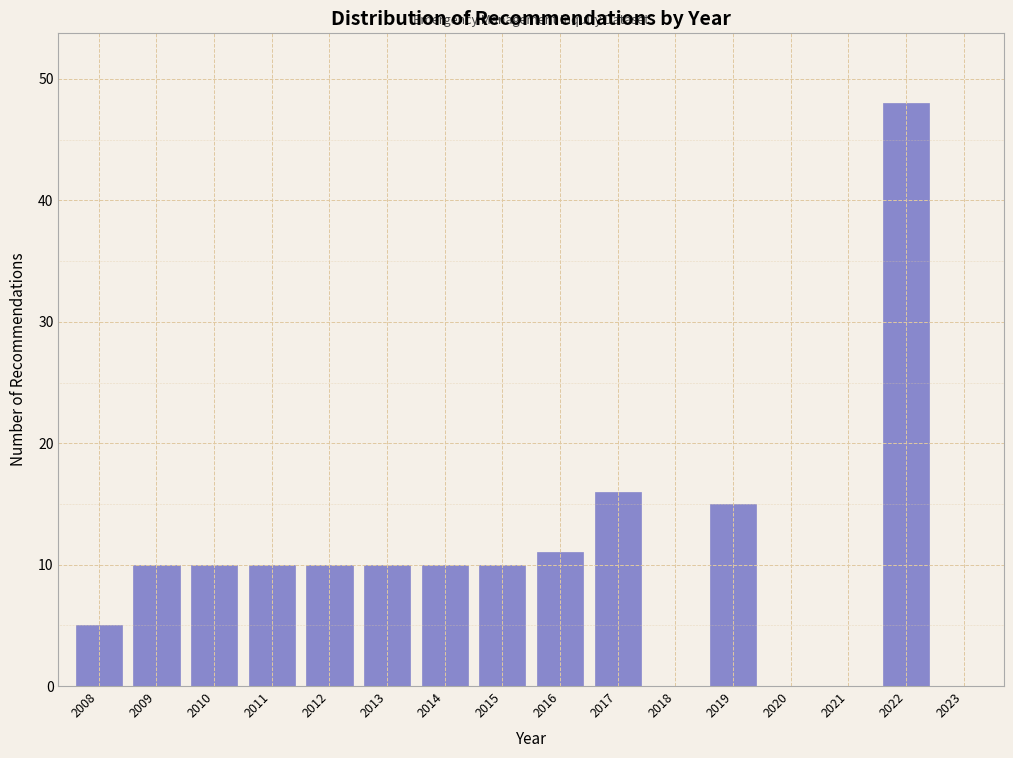

Reading left to right, list every bar in this chart as the range it spans on the x-axis followed by its height. The values are not printed on the chart, so give them approximately, as read against the axis.

2007.5 to 2008.5: 5
2008.5 to 2009.5: 10
2009.5 to 2010.5: 10
2010.5 to 2011.5: 10
2011.5 to 2012.5: 10
2012.5 to 2013.5: 10
2013.5 to 2014.5: 10
2014.5 to 2015.5: 10
2015.5 to 2016.5: 11
2016.5 to 2017.5: 16
2017.5 to 2018.5: 0
2018.5 to 2019.5: 15
2019.5 to 2020.5: 0
2020.5 to 2021.5: 0
2021.5 to 2022.5: 48